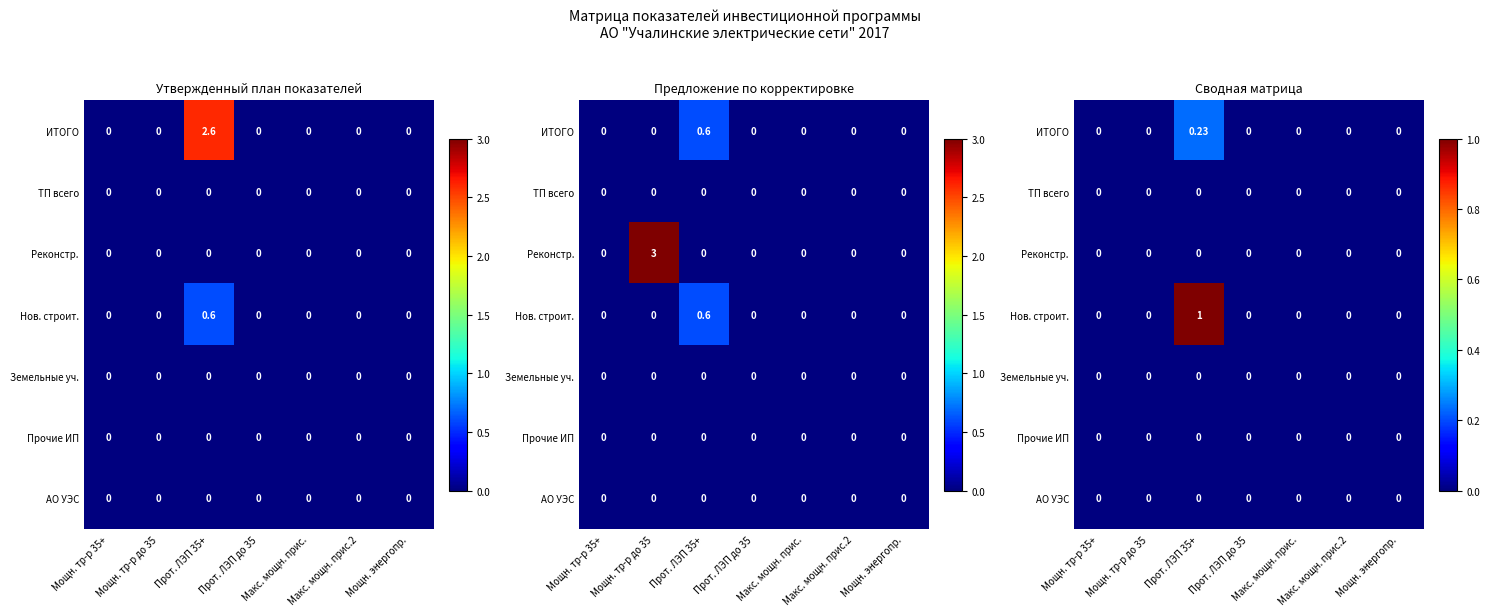

At which category is the sum across all series the highest?

Прот. ЛЭП 35+